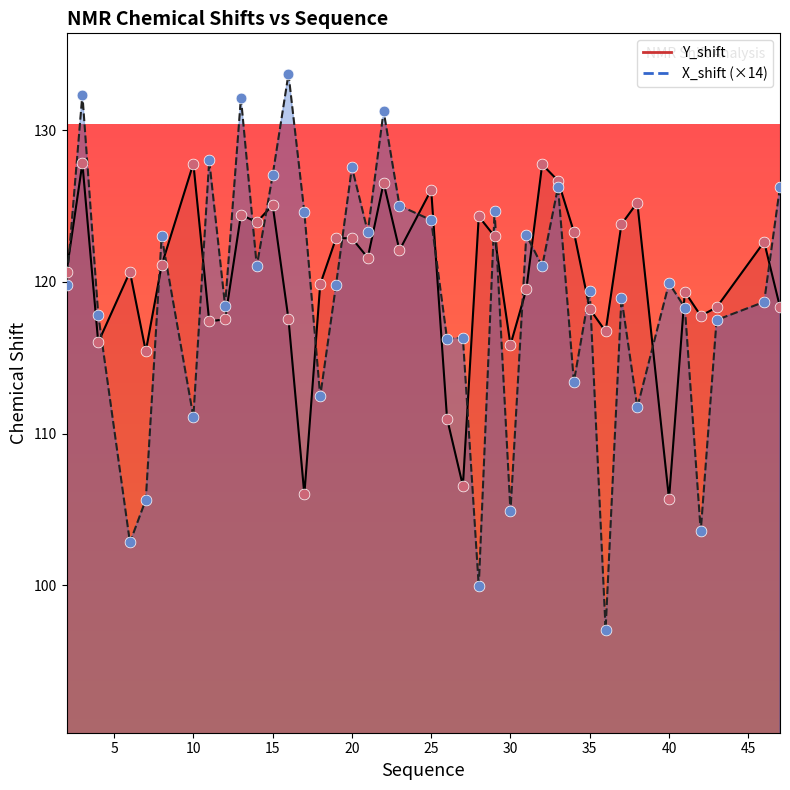

Which series contains the highest Y value?

X_shift